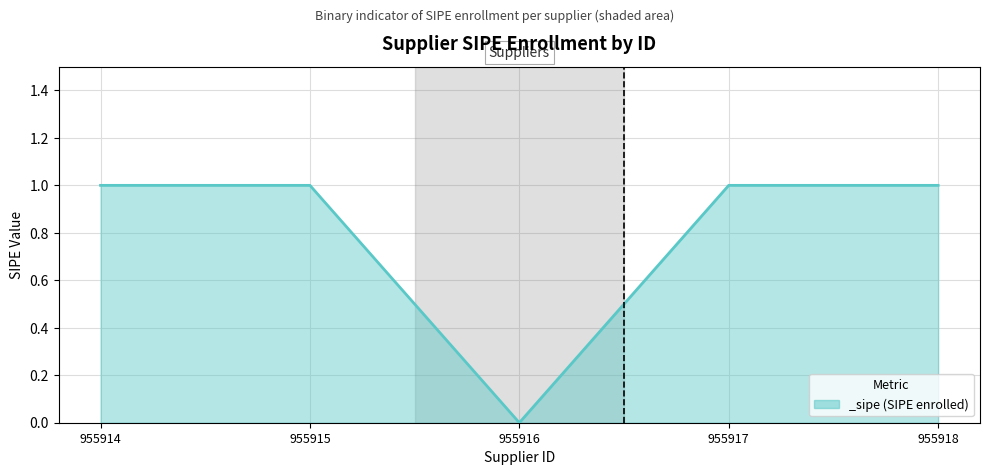

At which category does the data reach its first local valley?

955916